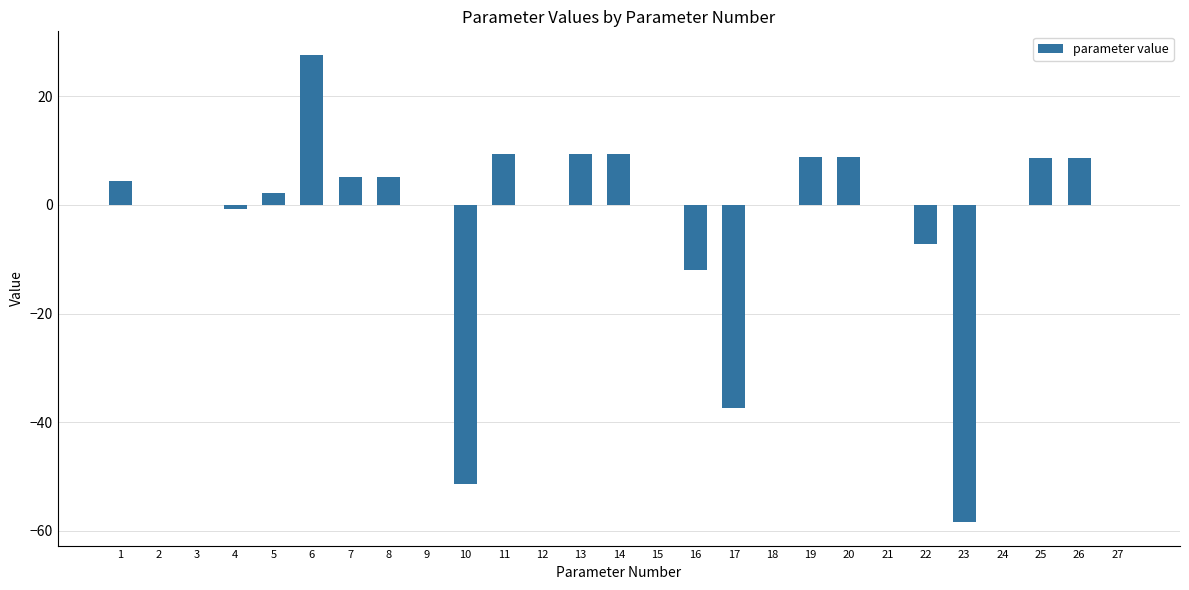

At which category does the chart reach its peak across all series?

6